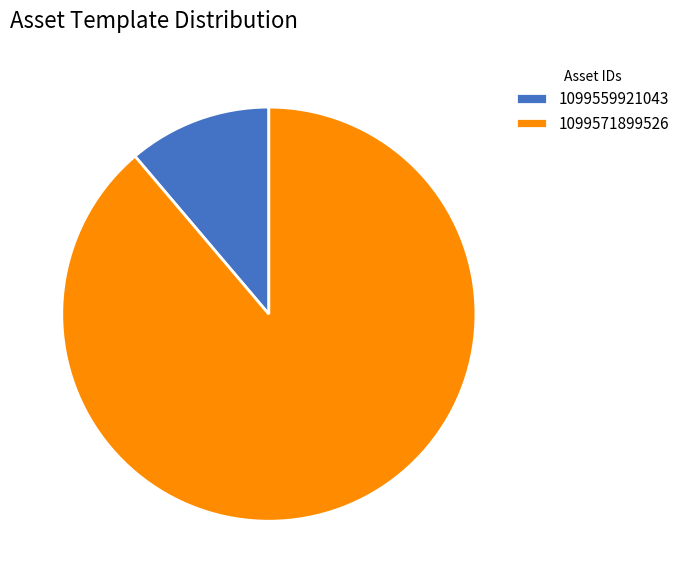

Which has a higher value, 1099571899526 or 1099559921043?

1099571899526